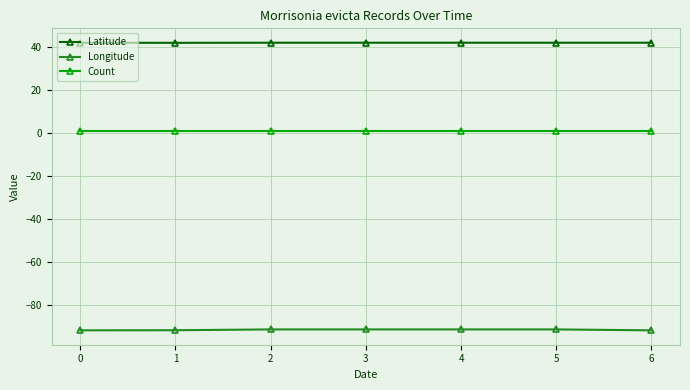

Which series has the largest total across all categories?

Latitude